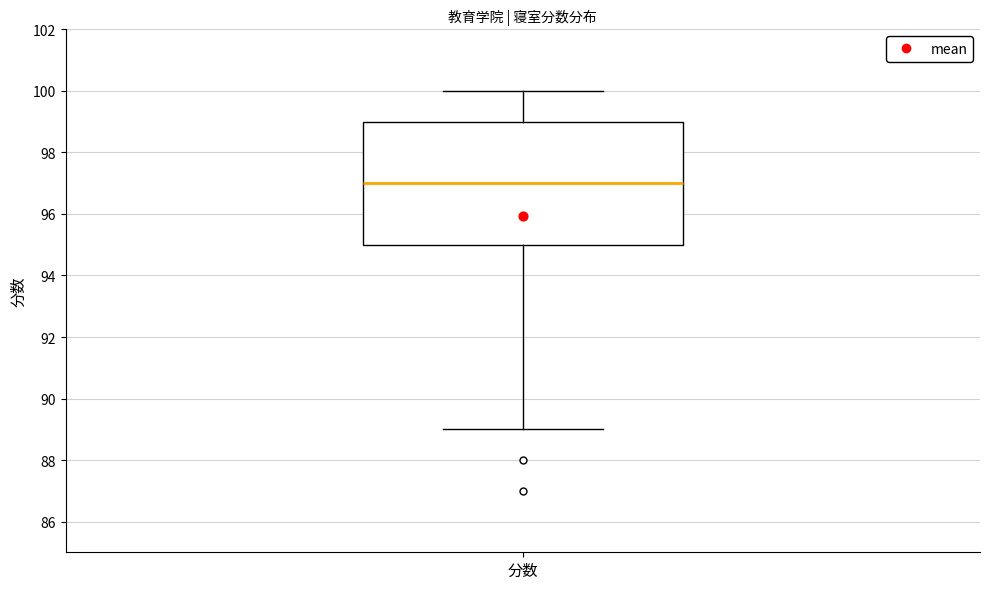

Where does the lower whisker of the box for 分数 end on the y-axis? The values are not printed on the chart, so give them approximately, as read against the axis.

89